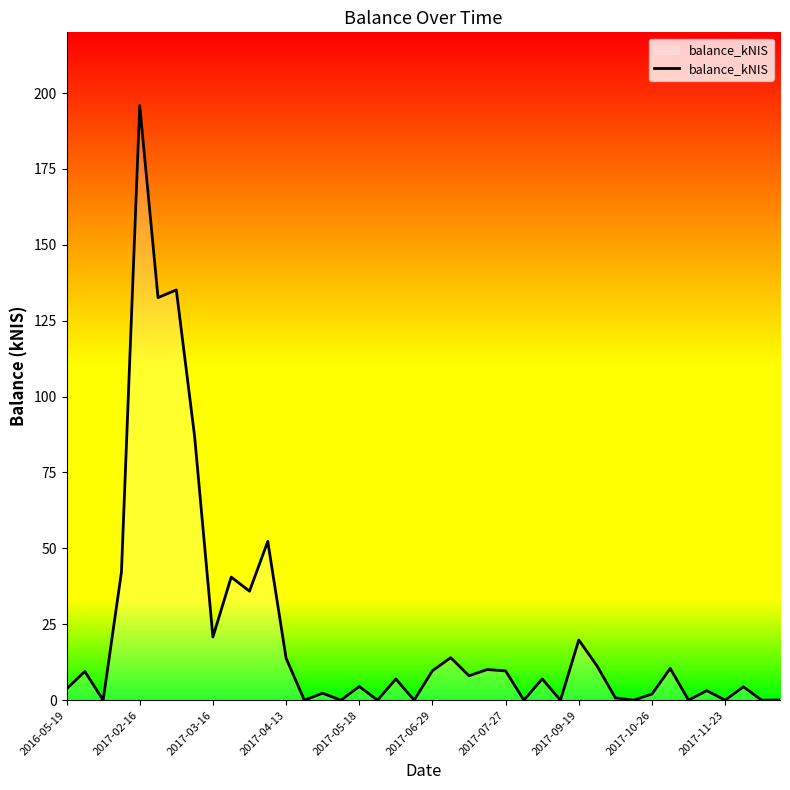

How many lines are shown in the chart?

1